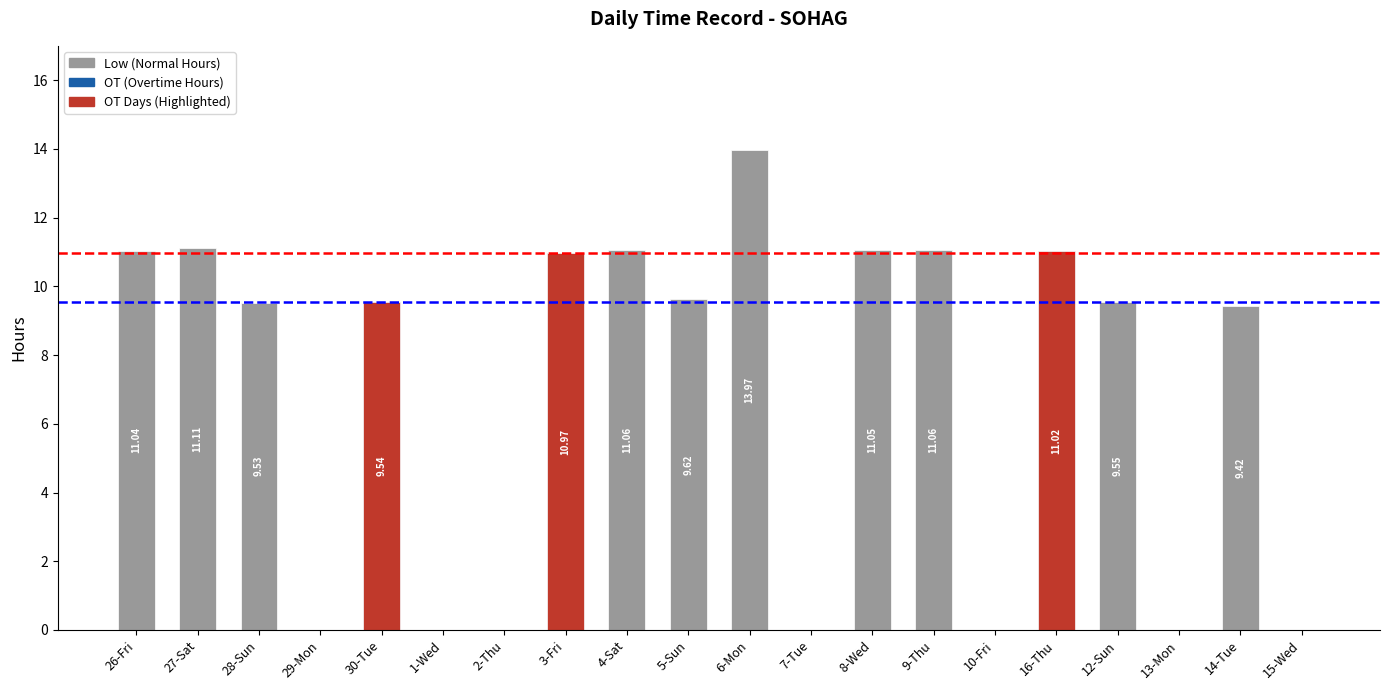

How many groups of bars are there?

20